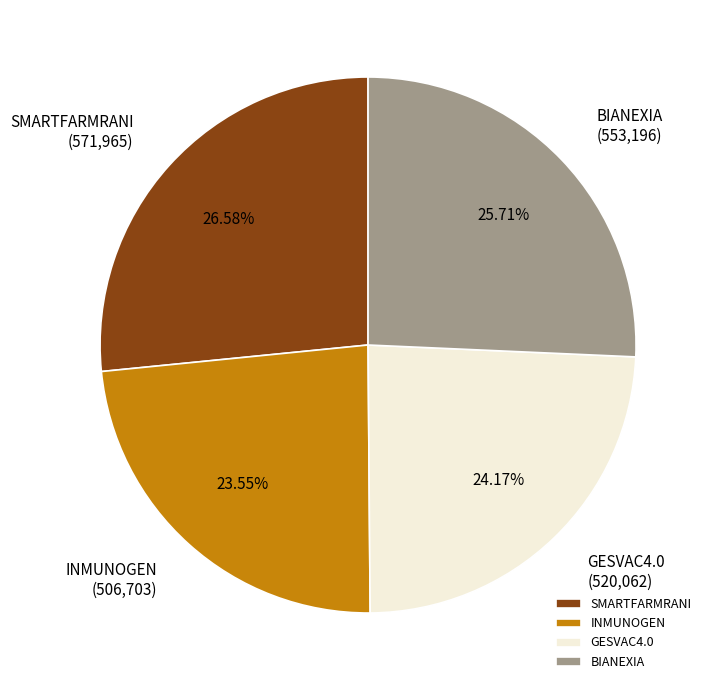

The SMARTFARMRANI slice represents 41% of the pie. True or false?

False